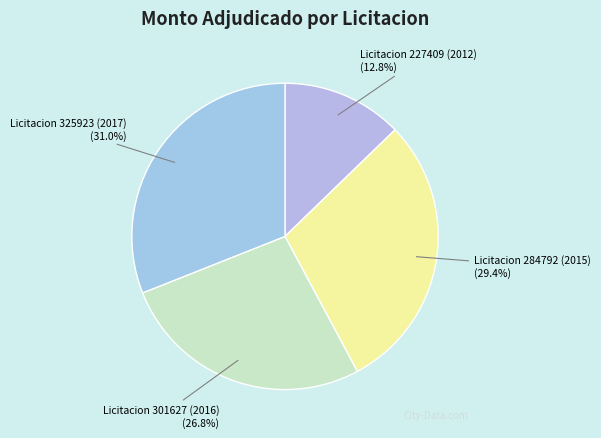

To the nearest percent, what is the difference between the Licitacion 325923 (2017) and Licitacion 301627 (2016) slice percentages?

4%